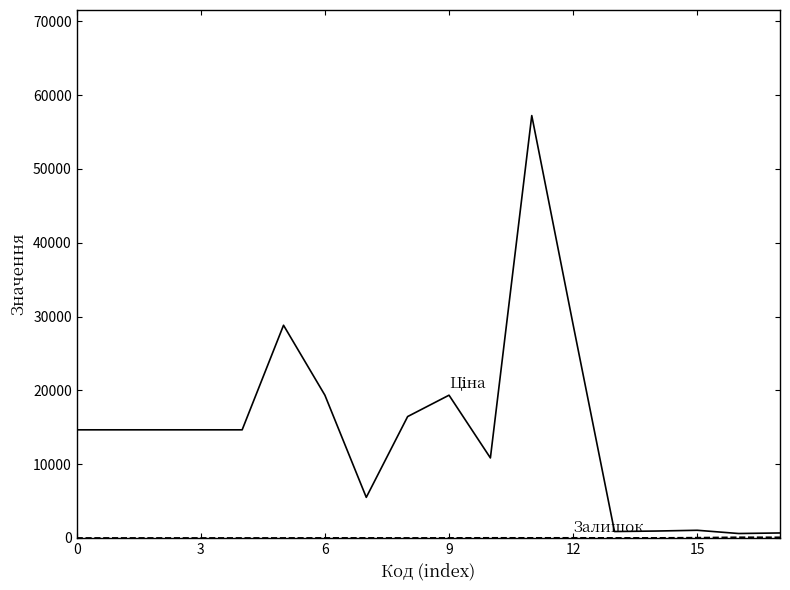

What is the greatest value displayed?

57235.5